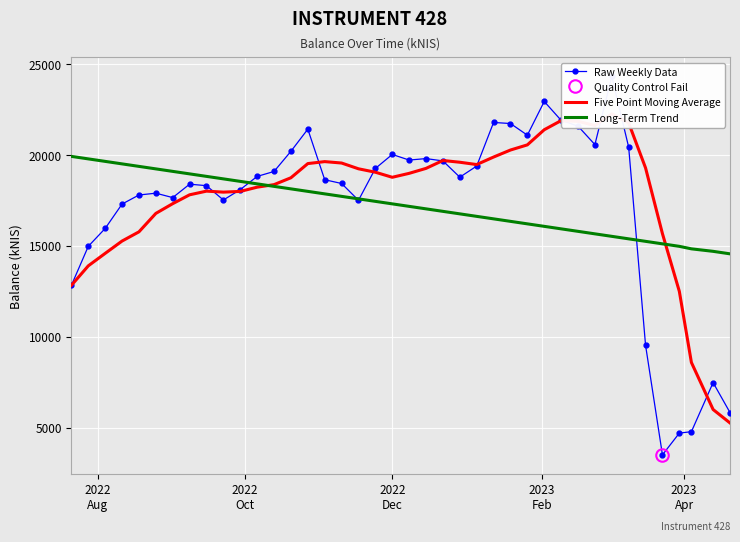

What is the maximum value for Long-Term Trend?

19932.6